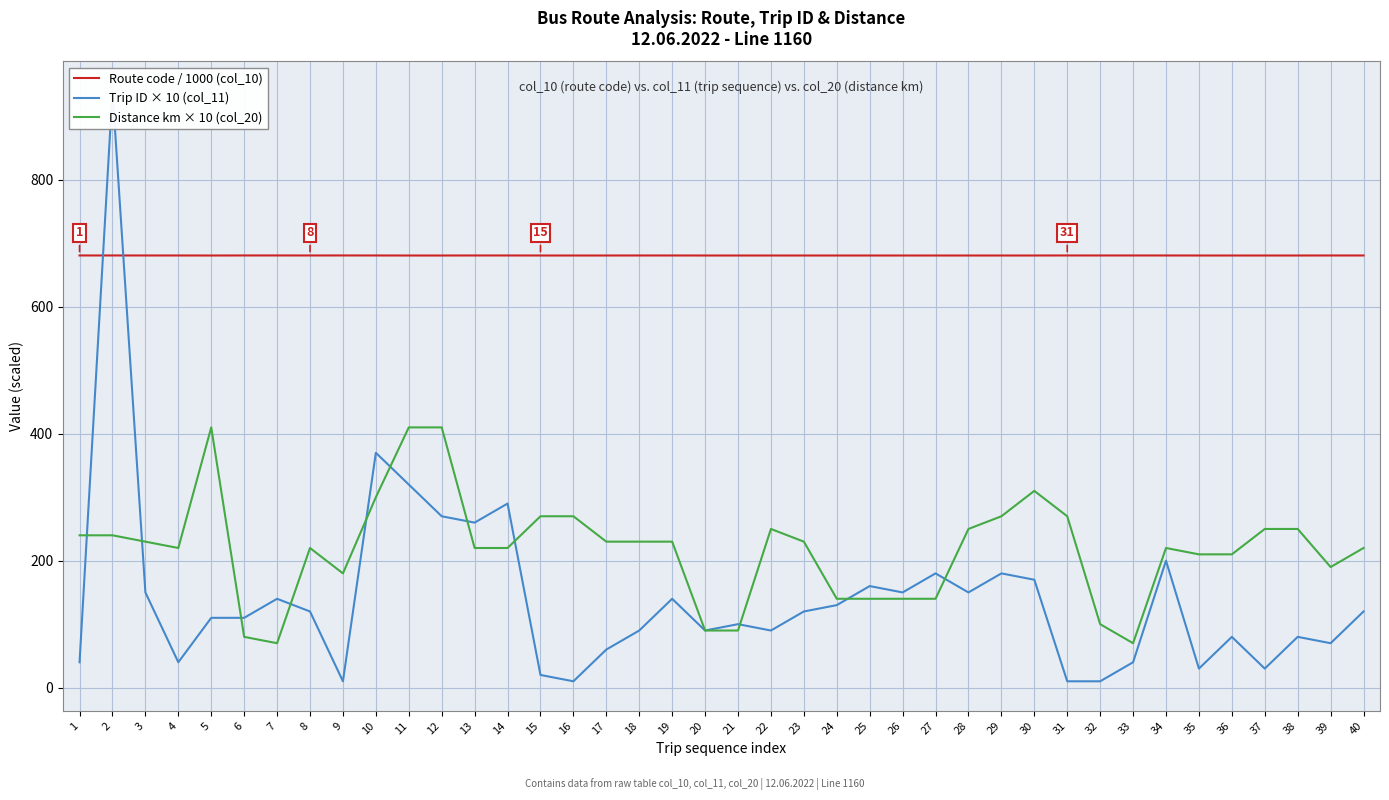

What is the lowest value of the Distance km × 10 (col_20) series?

70.0